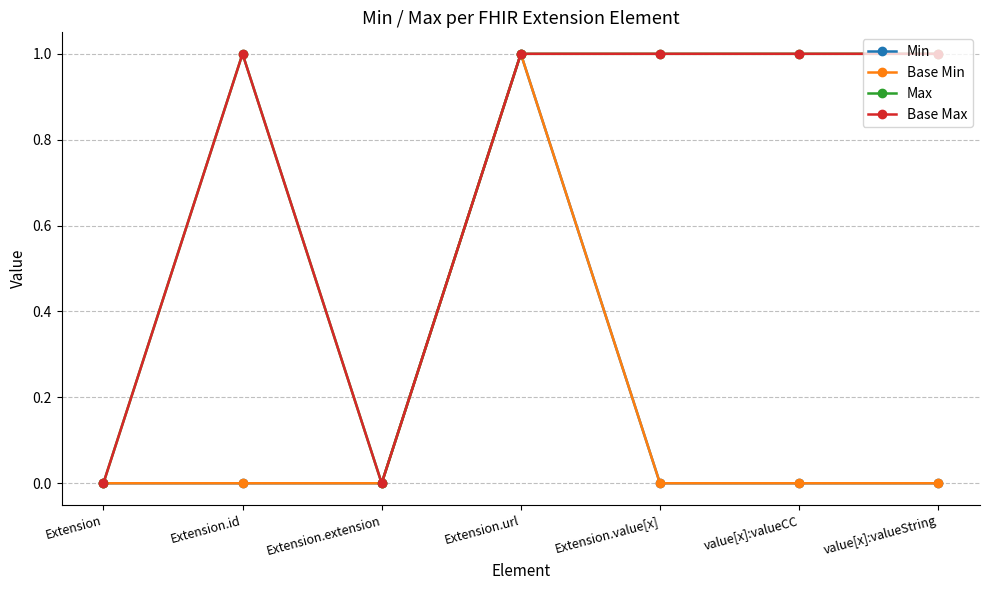

Is this an area chart (filled region under the line)?

No